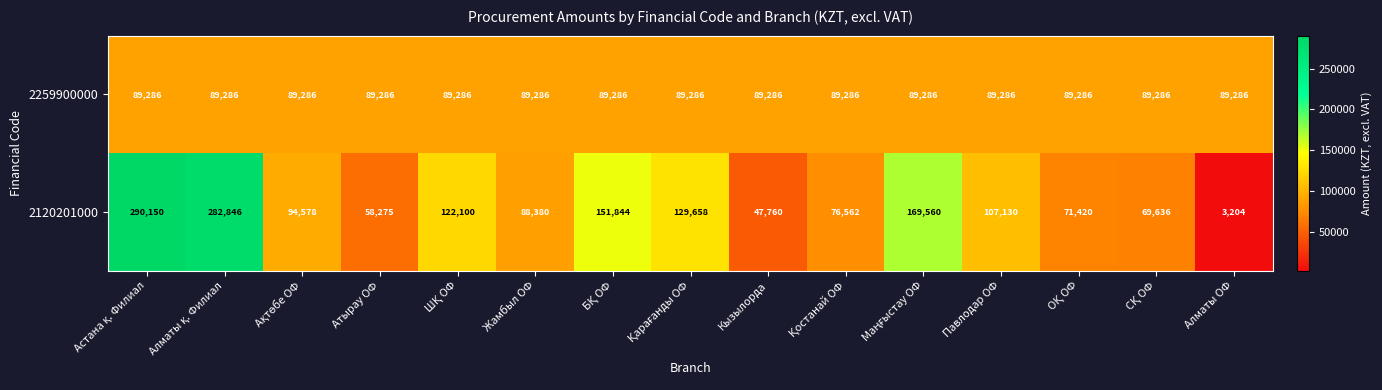

Which series has the largest total across all categories?

2120201000